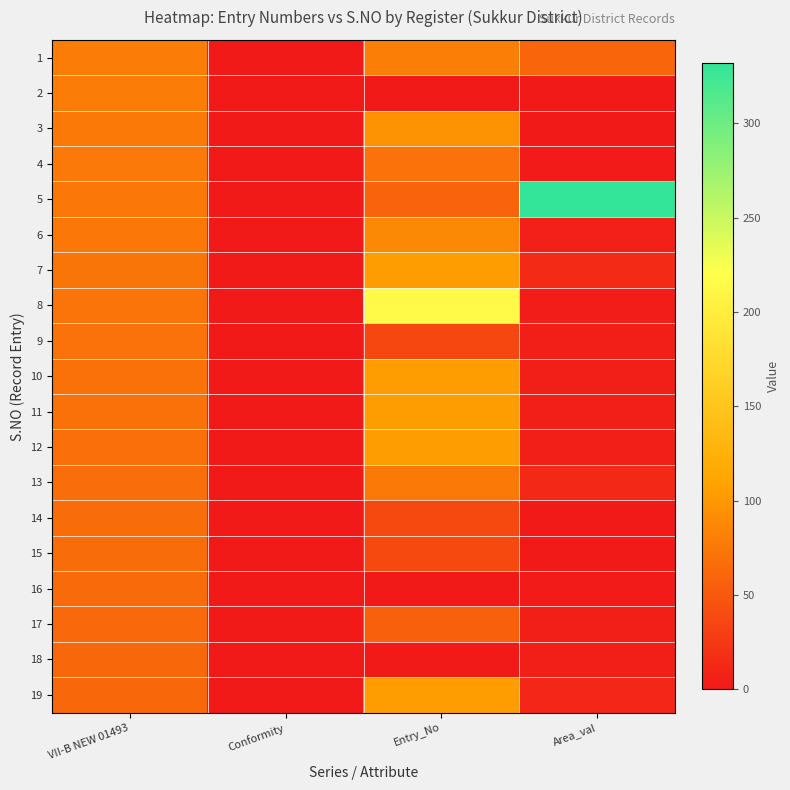

Count the number of data series in this chart.

19